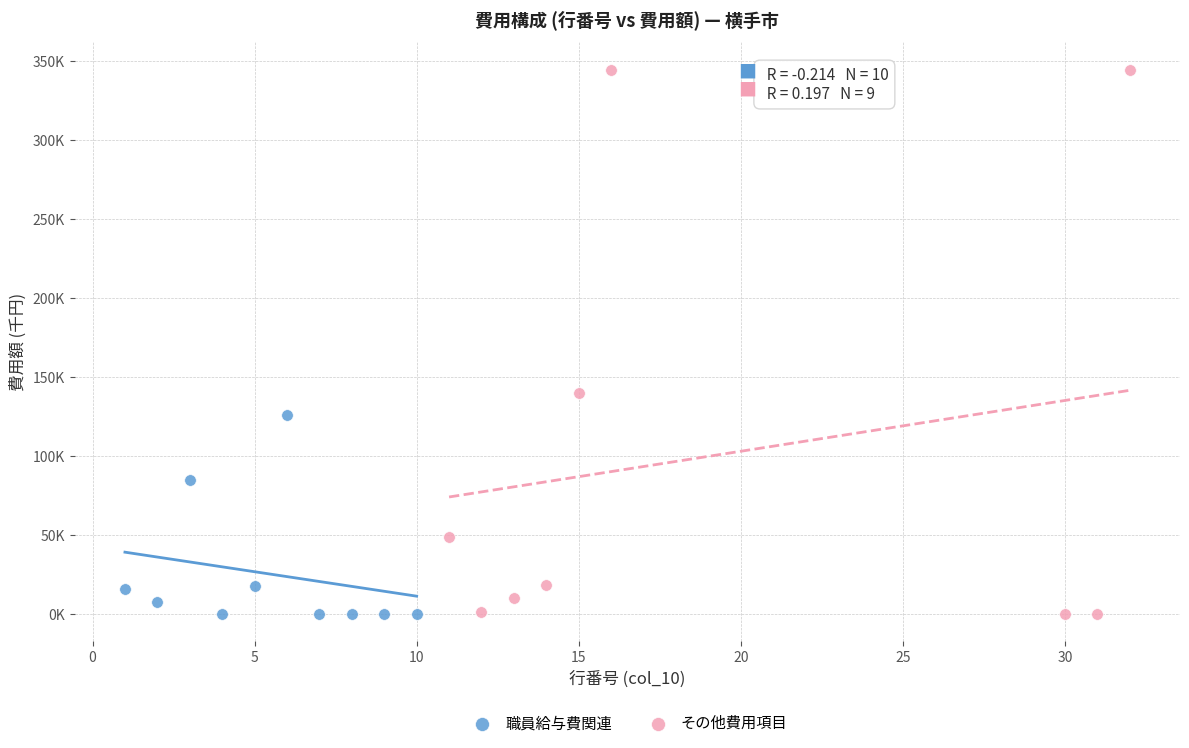

Which series has the widest spread of Y values?

その他費用項目